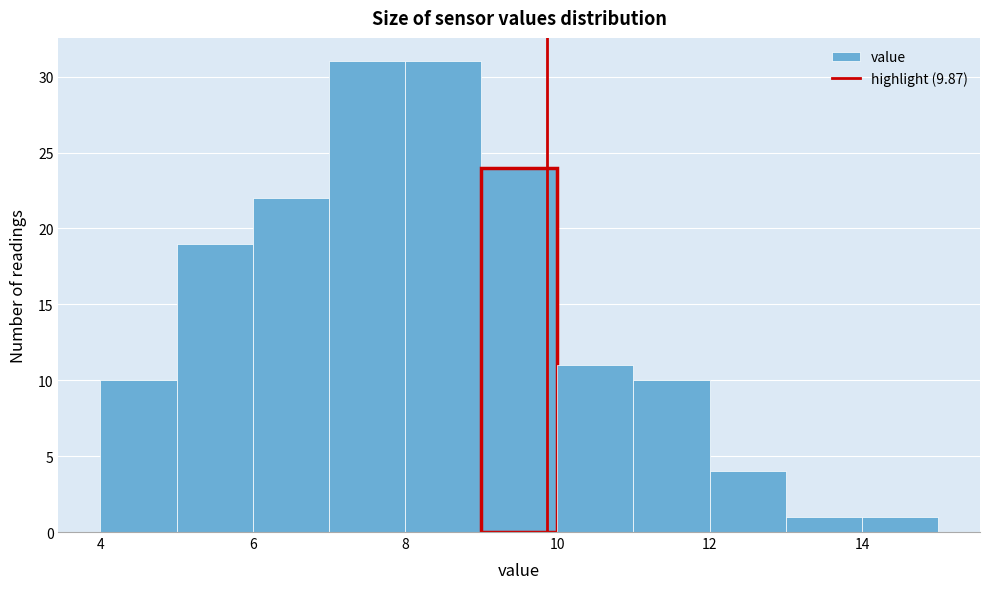

Reading left to right, list every bar in this chart as the range it spans on the x-axis followed by its height. The values are not printed on the chart, so give them approximately, as read against the axis.

4 to 5: 10
5 to 6: 19
6 to 7: 22
7 to 8: 31
8 to 9: 31
9 to 10: 24
10 to 11: 11
11 to 12: 10
12 to 13: 4
13 to 14: 1
14 to 15: 1